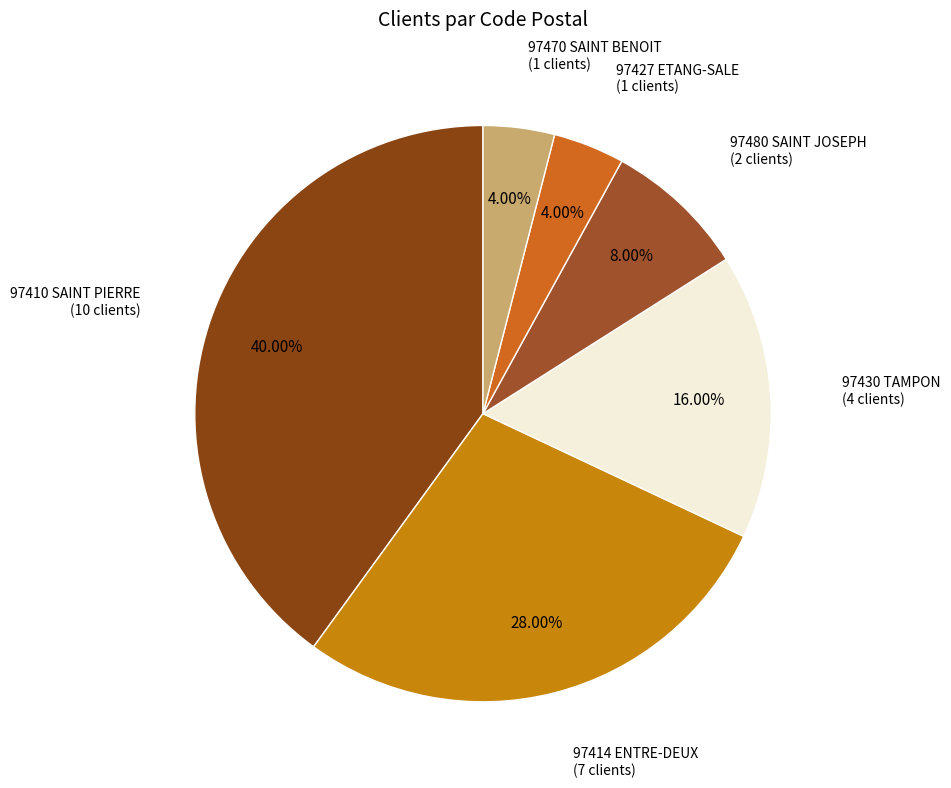

True or false: 97470 SAINT BENOIT accounts for 18% of the total.

False